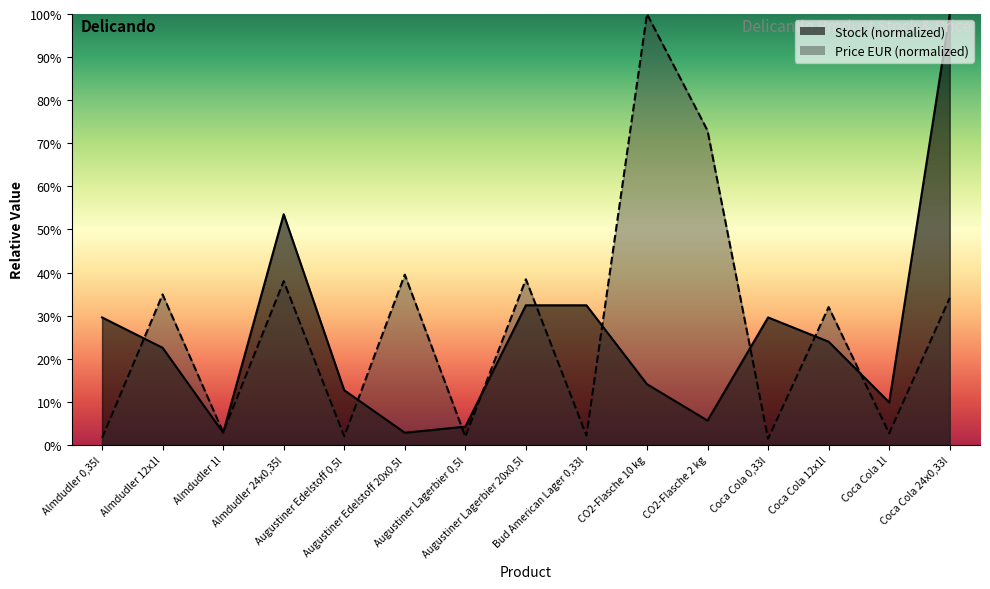

Where is the first local minimum for Price EUR?

Almdudler 1l